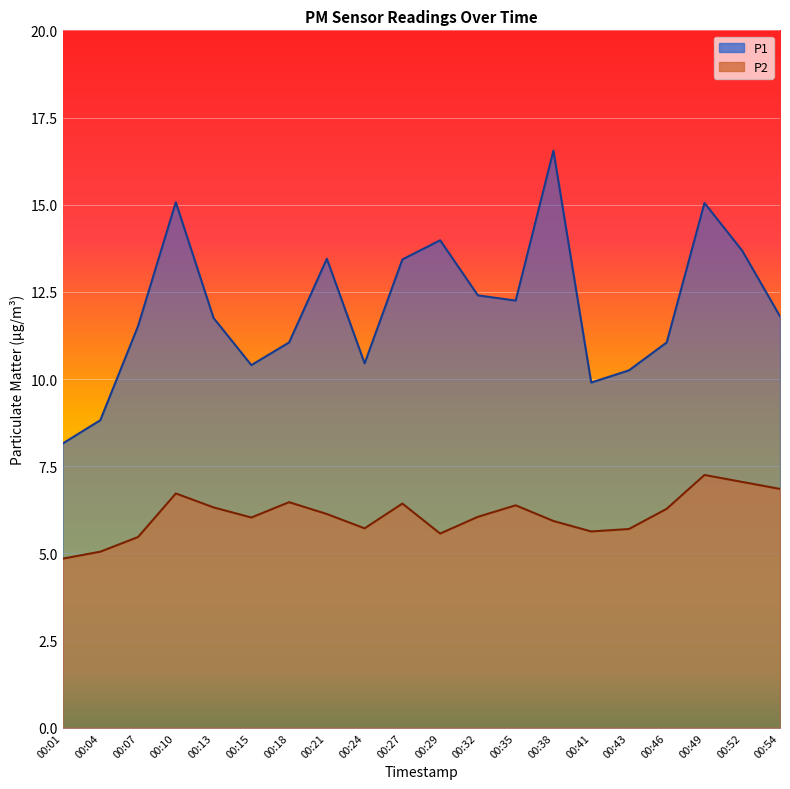

Where is the first local minimum for P2?

00:15